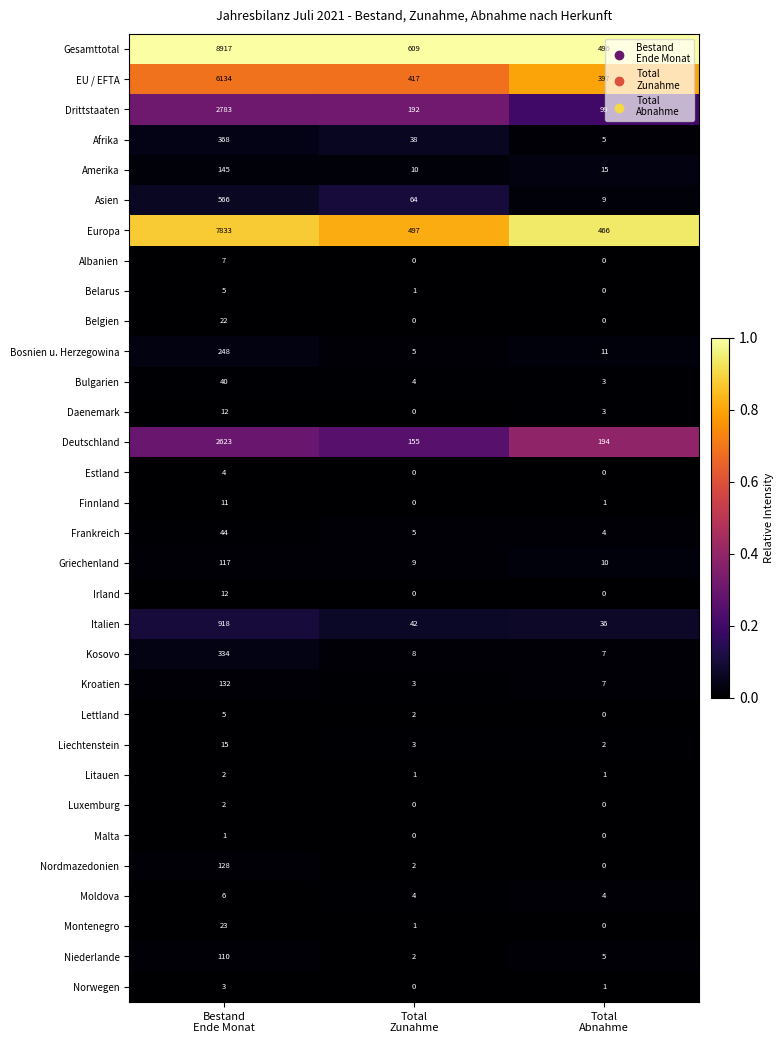

What is the difference between the maximum and minimum values in the Montenegro series?

23